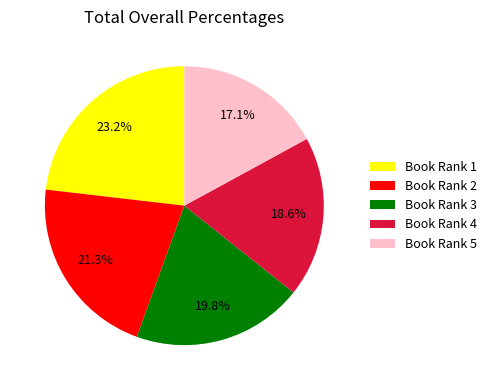

Between Book Rank 3 and Book Rank 1, which is larger?

Book Rank 1